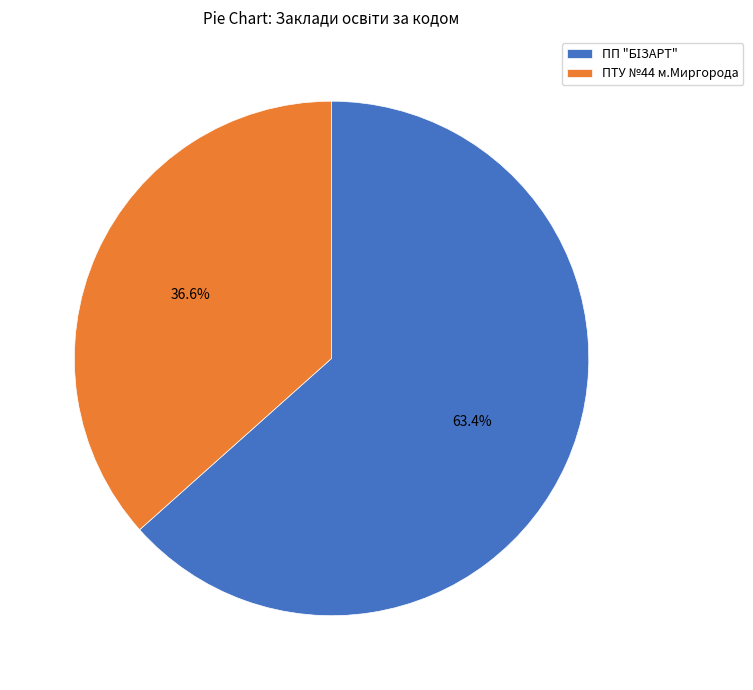

Does any single category account for the majority?

Yes